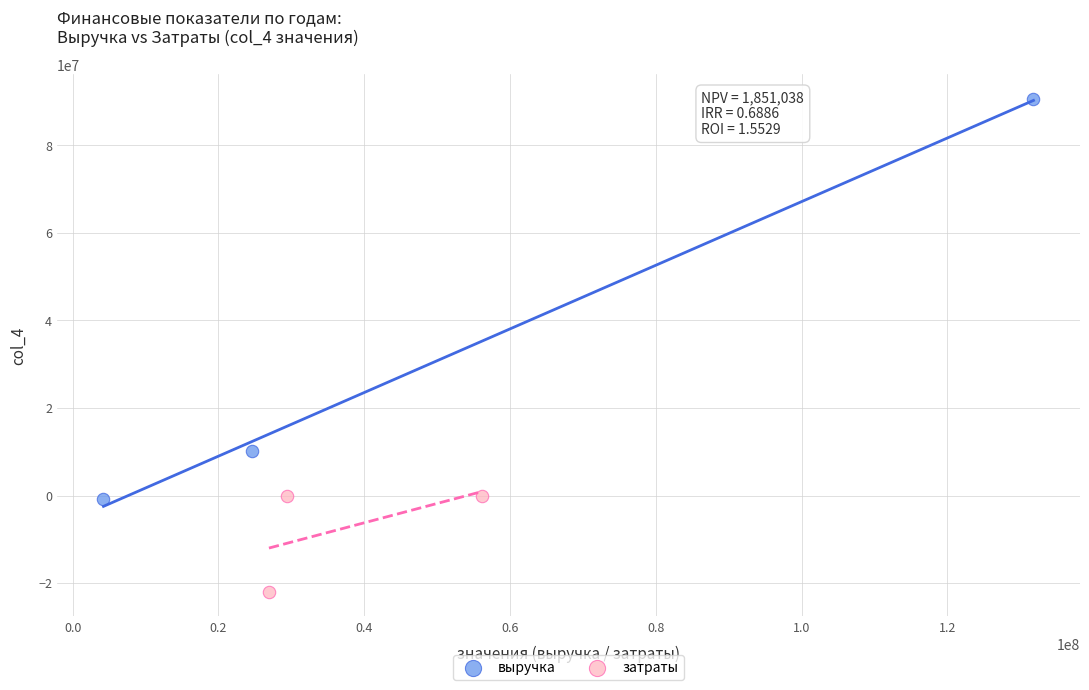

Which series has the widest spread of Y values?

выручка